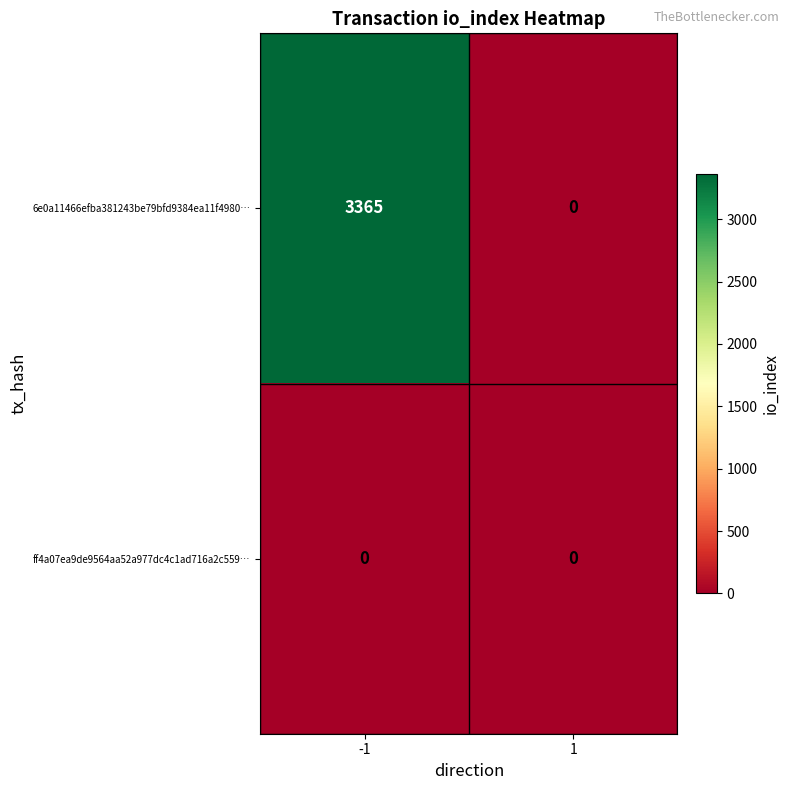

How many categories are shown in the chart?

2